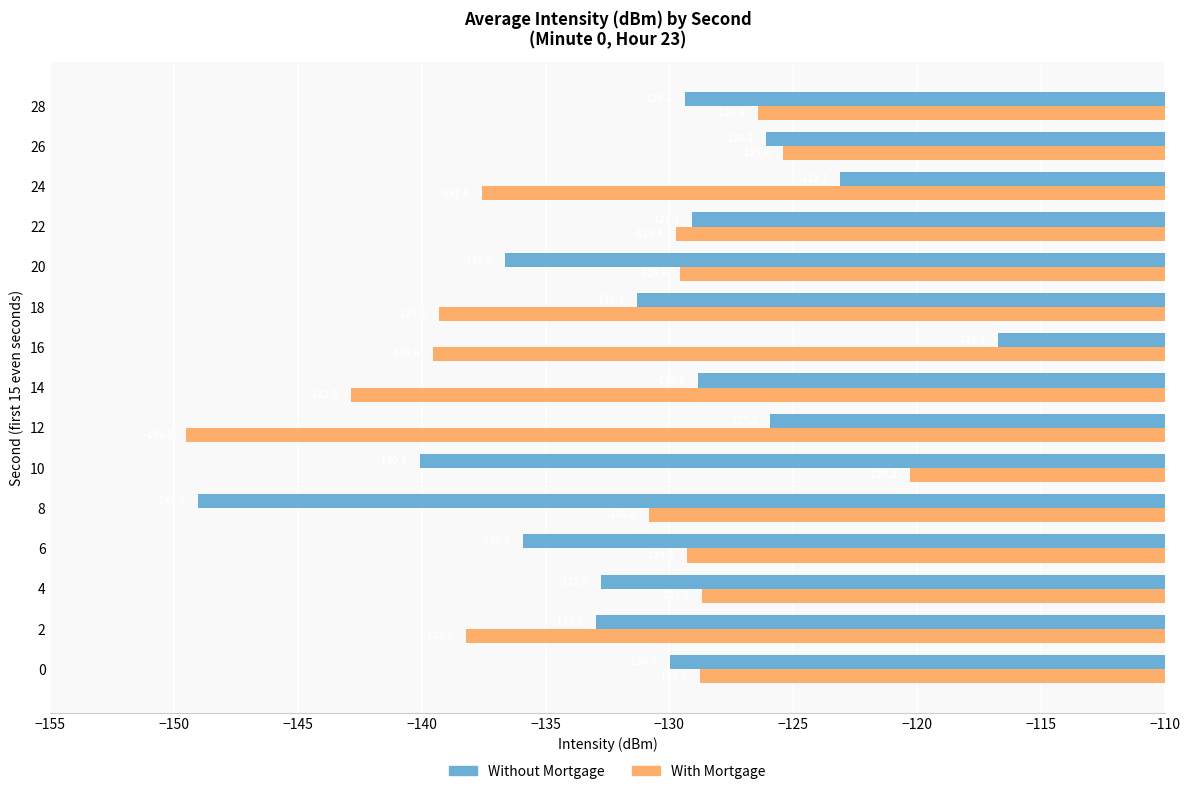

Count the number of categories in the chart.

15